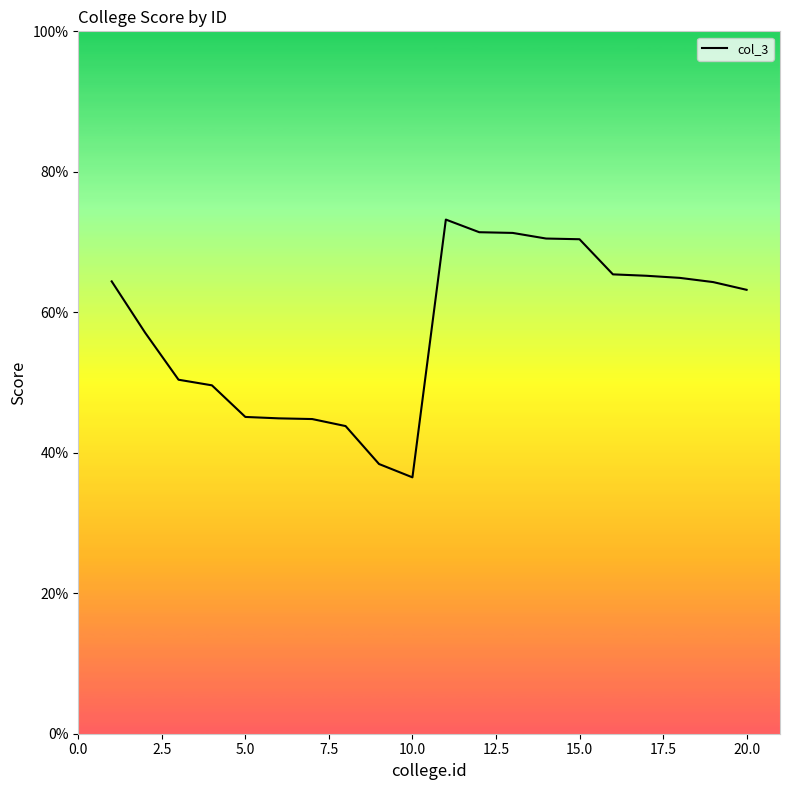

What is the greatest value displayed?

73.2